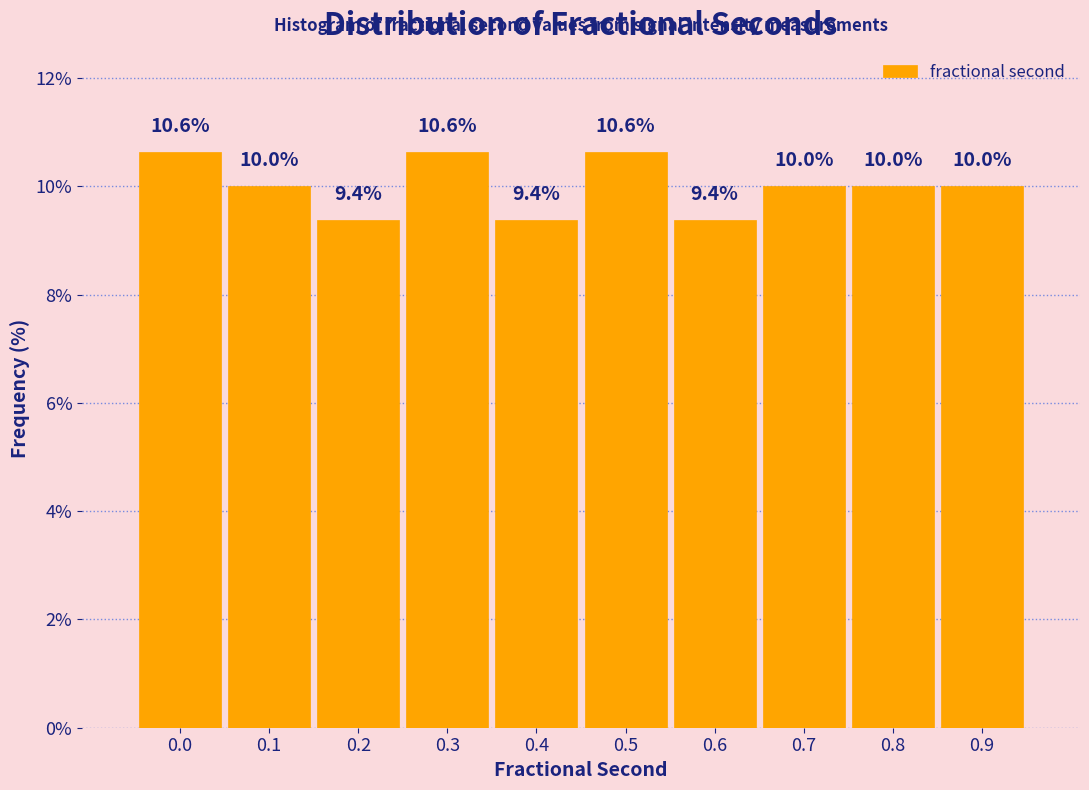

Reading left to right, what are all the values shown in this chart?

0.0=10.6	0.1=10.0	0.2=9.4	0.3=10.6	0.4=9.4	0.5=10.6	0.6=9.4	0.7=10.0	0.8=10.0	0.9=10.0